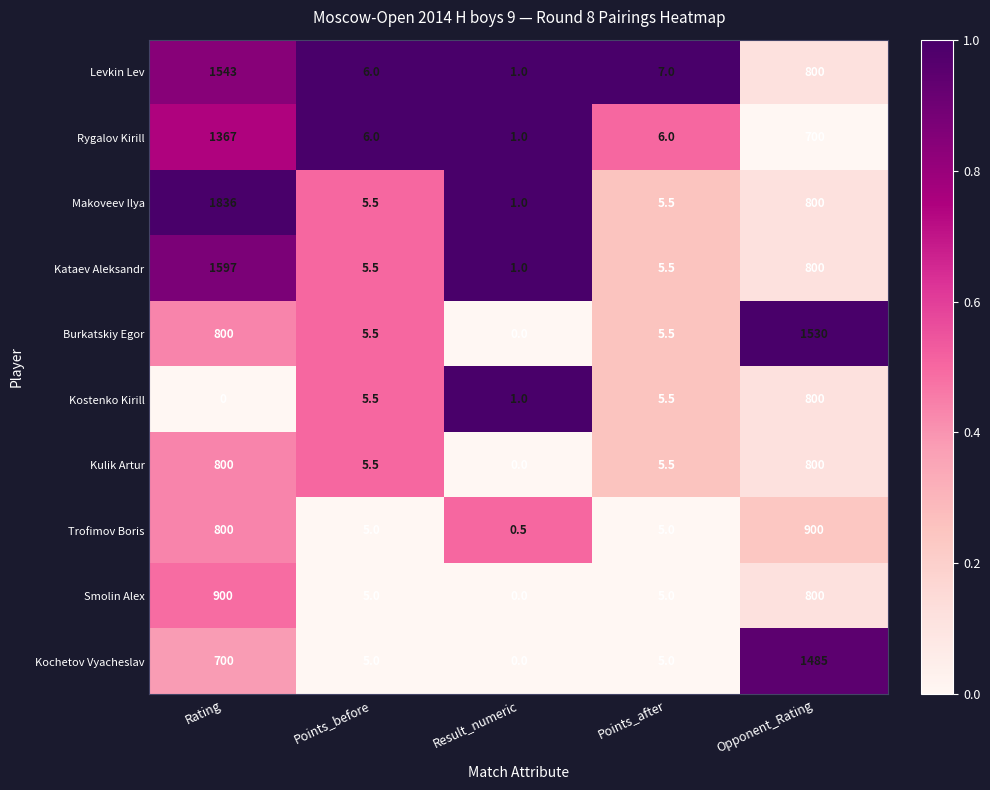

Where is Rygalov Kirill nearest to the value 684?

Opponent_Rating